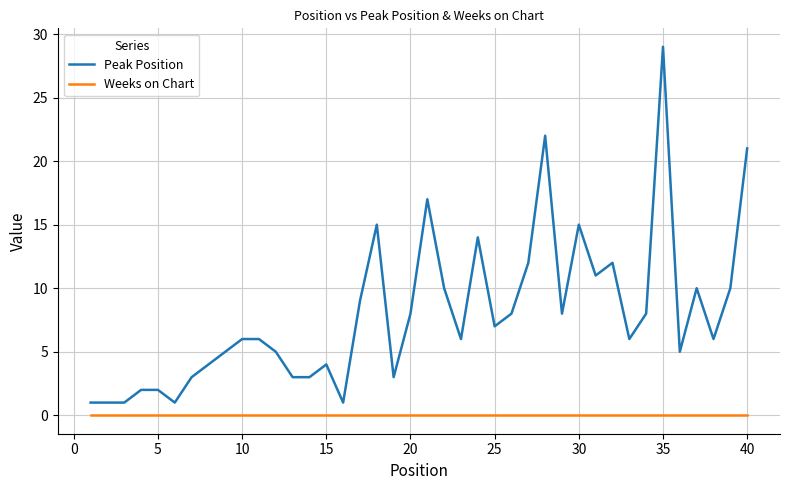

List the series in order of their overall mean, highest first.

Peak Position, Weeks on Chart